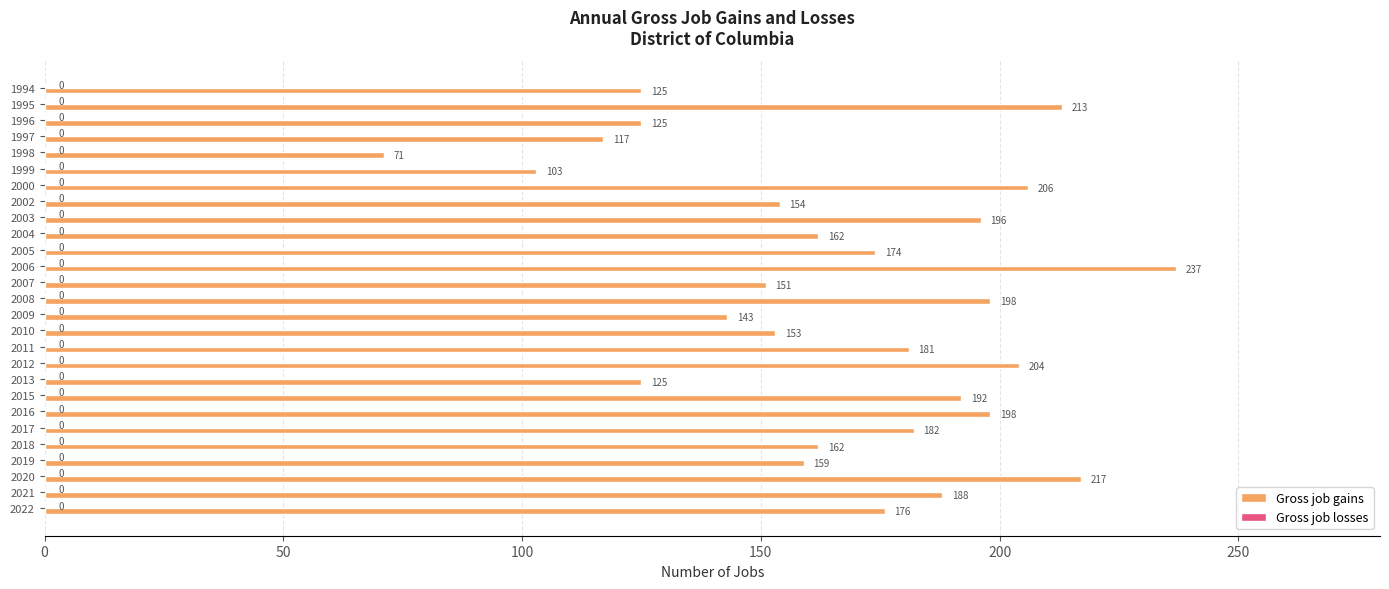

What is the value of the 10th bar from the top?

162